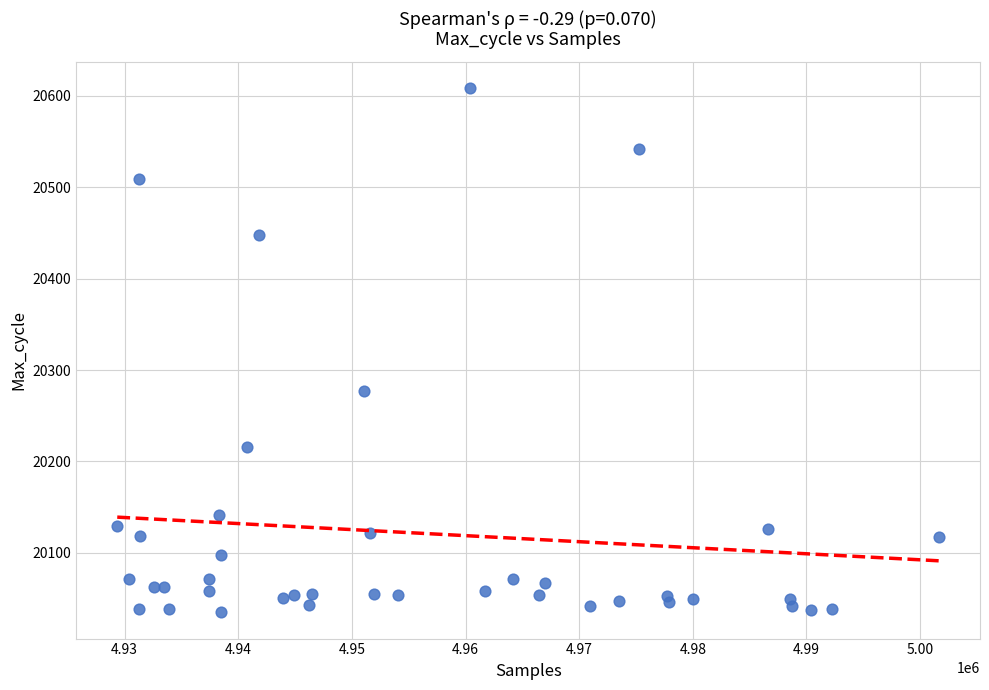

What is the range of X values (max minus min)?

72303